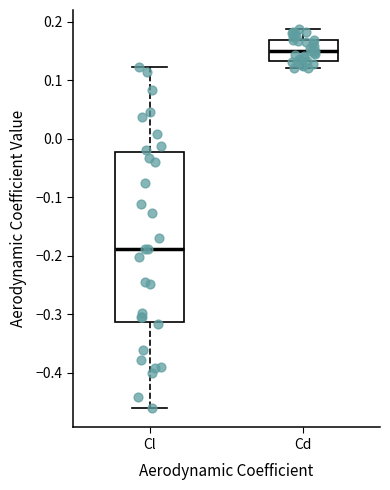

Which box has the highest median line?

Cd